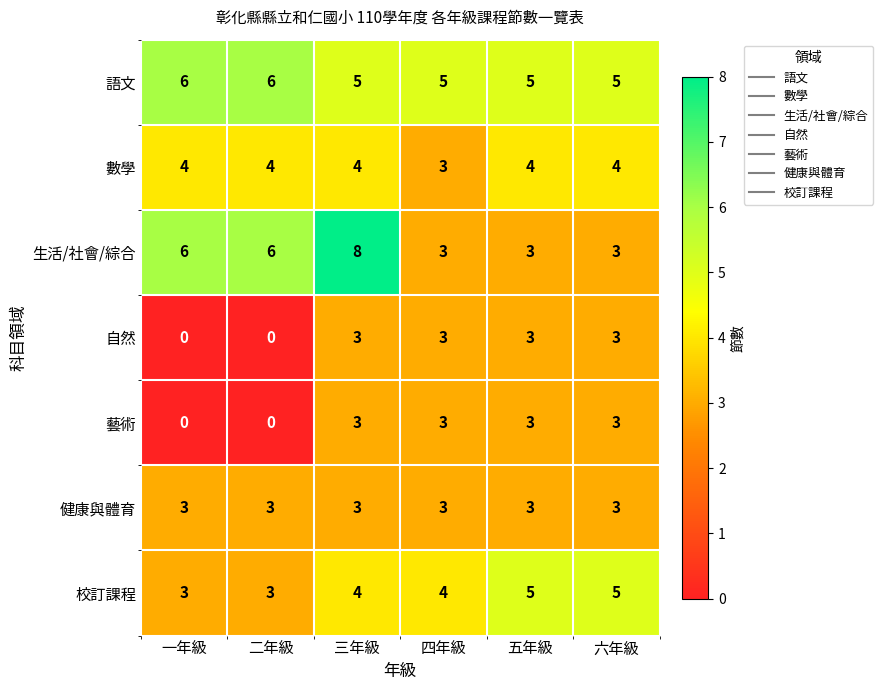

What is the difference between the highest and lowest values at 一年級?

6